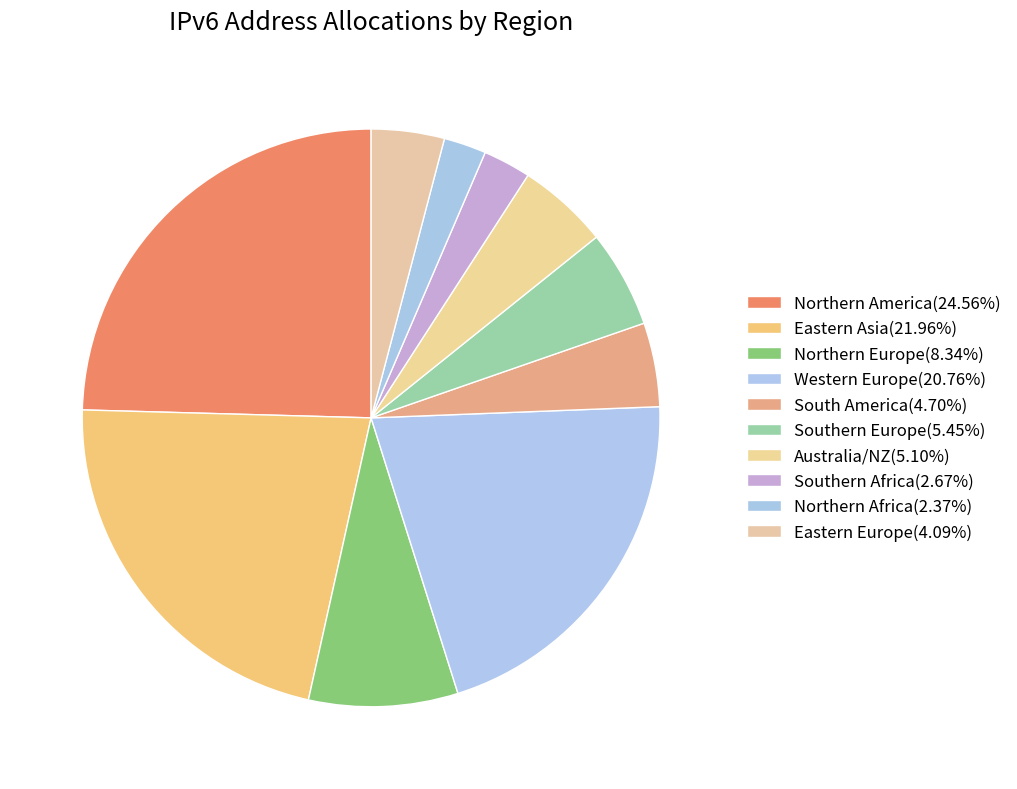

Which category has the biggest portion of the pie?

Northern America